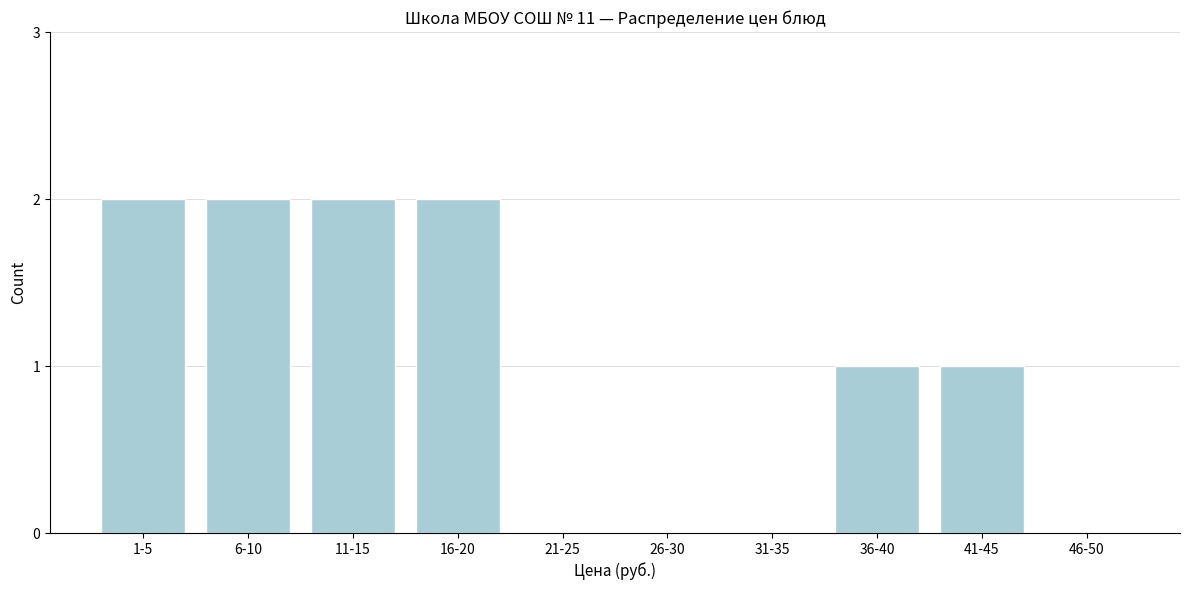

Reading left to right, list all the values displayed in this chart.

1-5=2	6-10=2	11-15=2	16-20=2	21-25=0	26-30=0	31-35=0	36-40=1	41-45=1	46-50=0